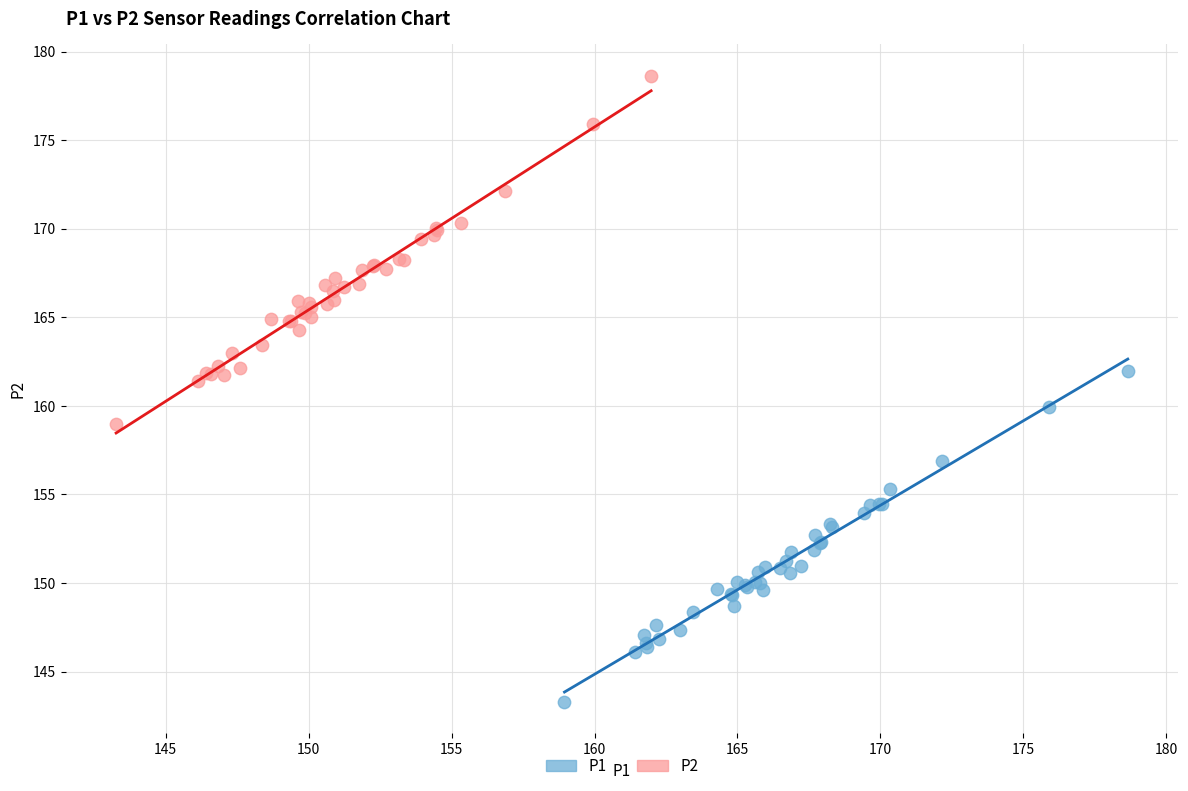

Which series contains the highest Y value?

P2